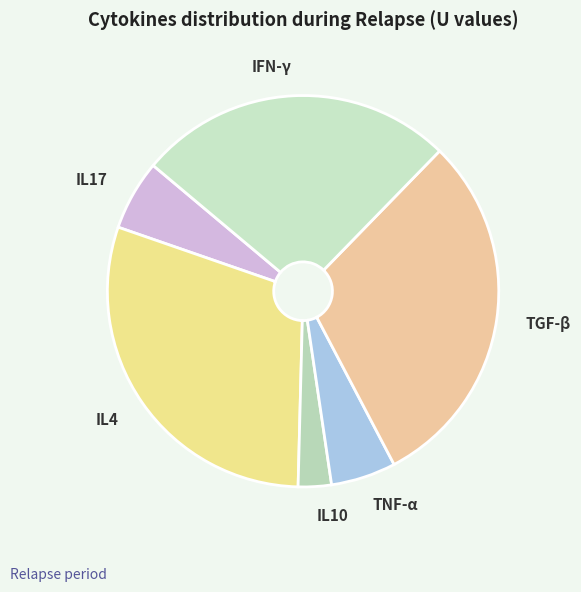

Between IL10 and TNF-α, which is larger?

TNF-α